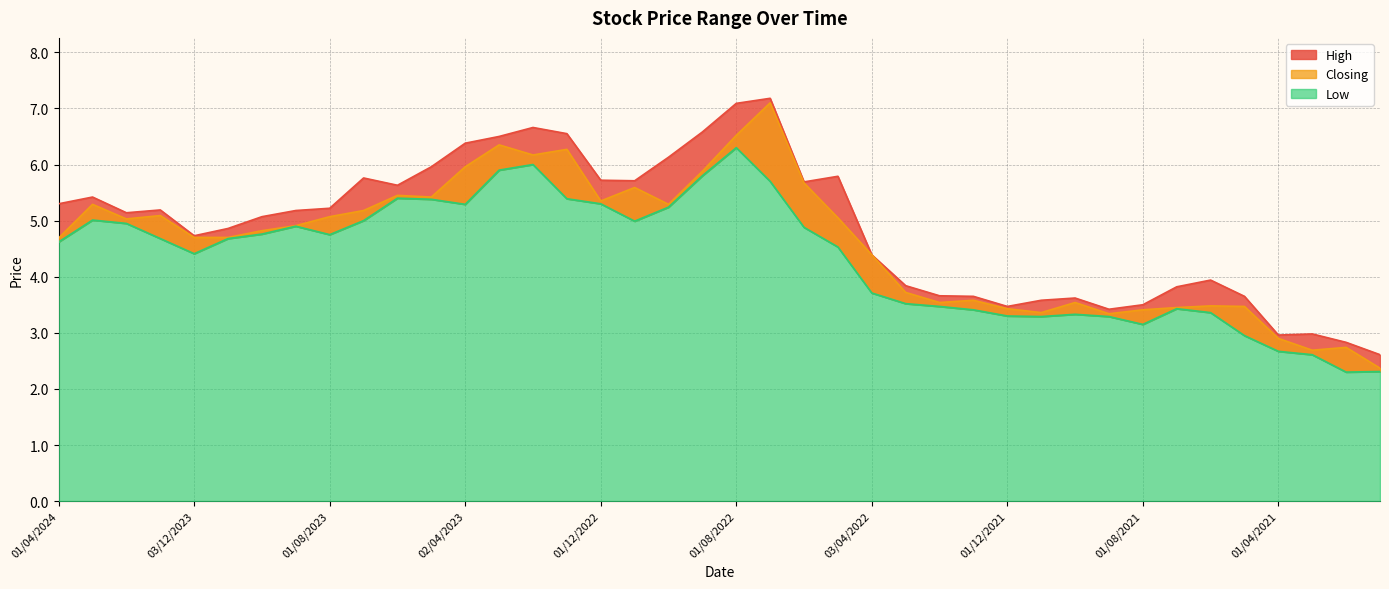

Which category has the lowest value in the High series?

03/01/2021